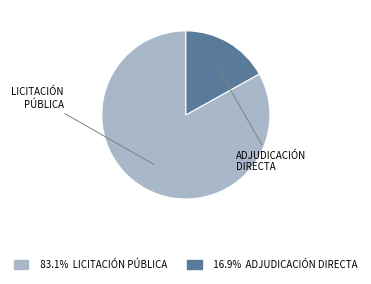

Is there any slice that represents more than half of the pie?

Yes